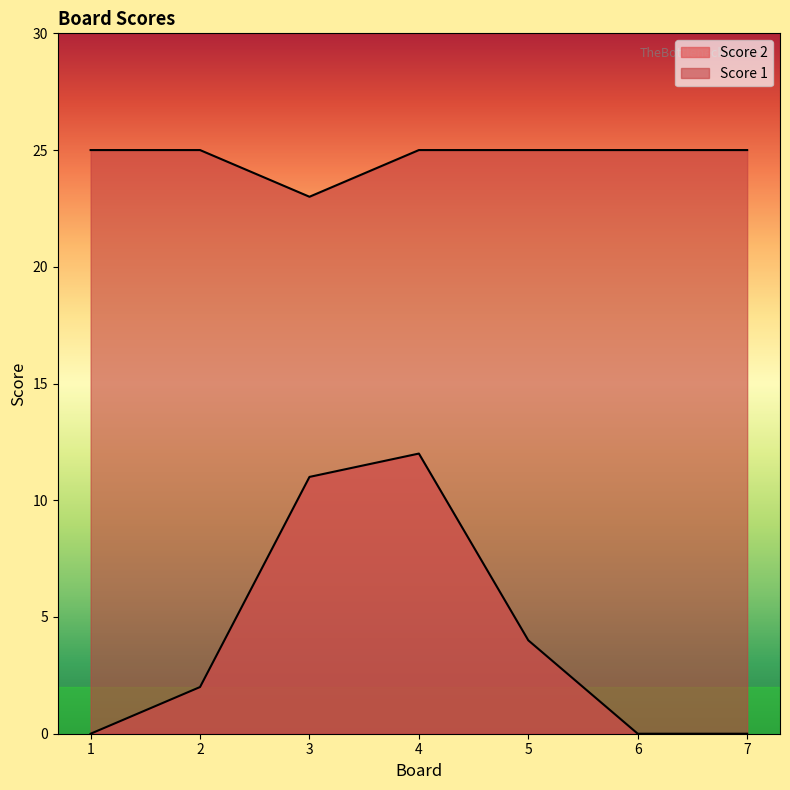

Which series has the widest spread of values?

Score 2